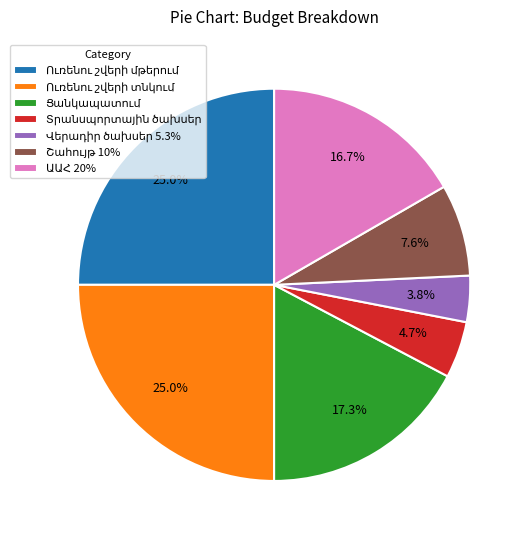

How many slices are in this pie chart?

7